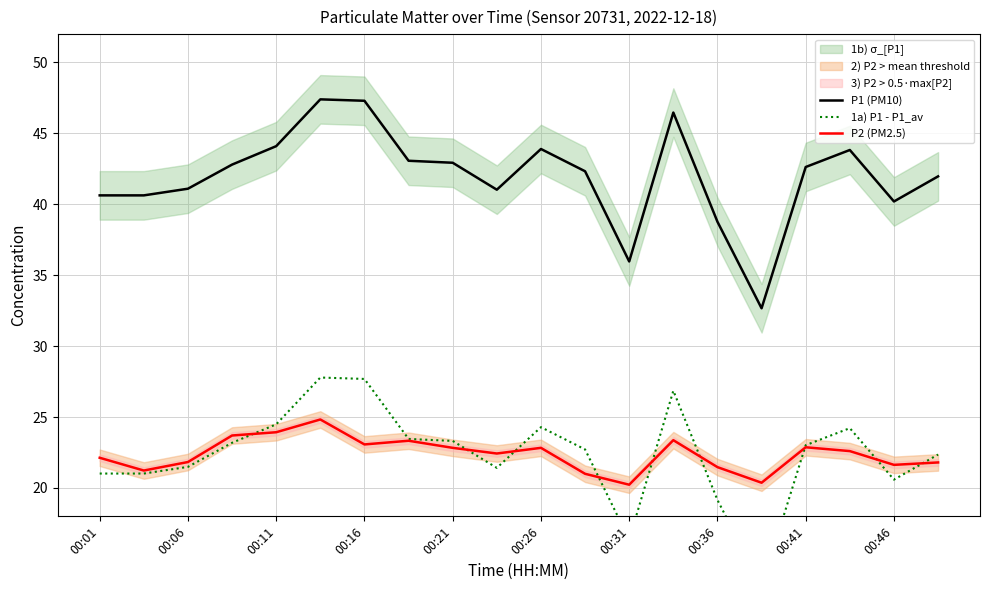

True or false: 1a) P1 - P1_av has more than 1 points higher than both neighbors.

True